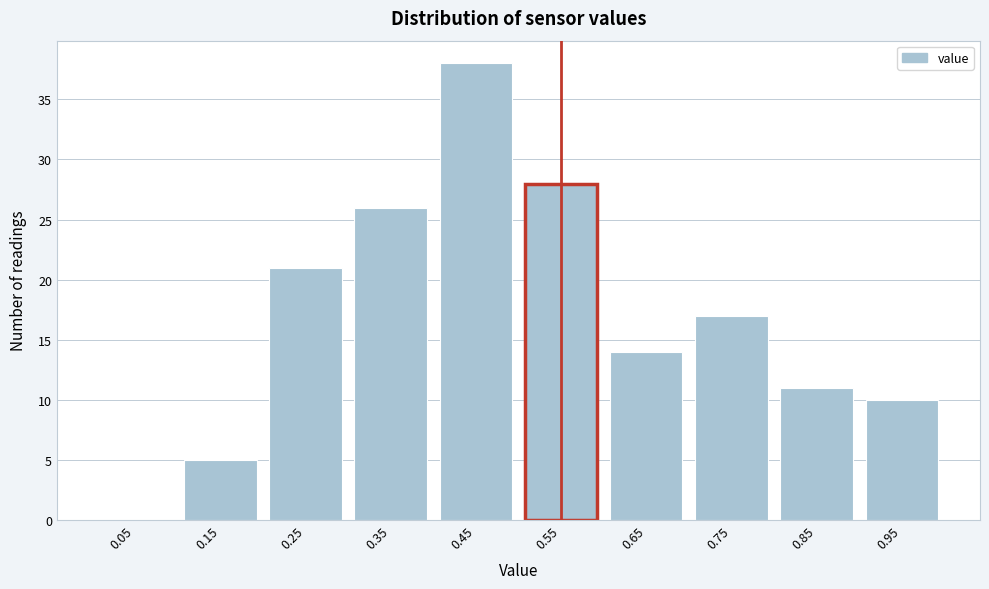

Reading right to left, extract all data points from this chart.

0.95=10	0.85=11	0.75=17	0.65=14	0.55=28	0.45=38	0.35=26	0.25=21	0.15=5	0.05=0